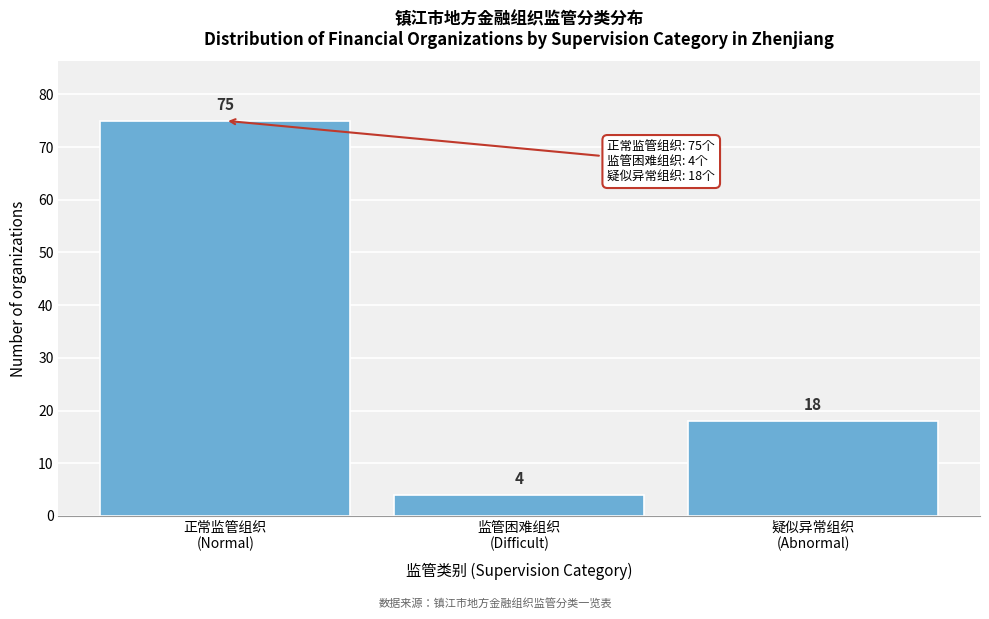

Reading left to right, extract all data points from this chart.

75	4	18